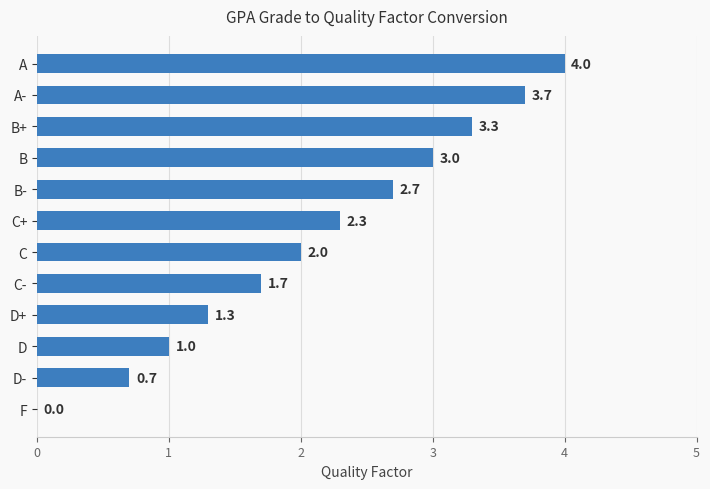

What is the sum of all values?

25.7